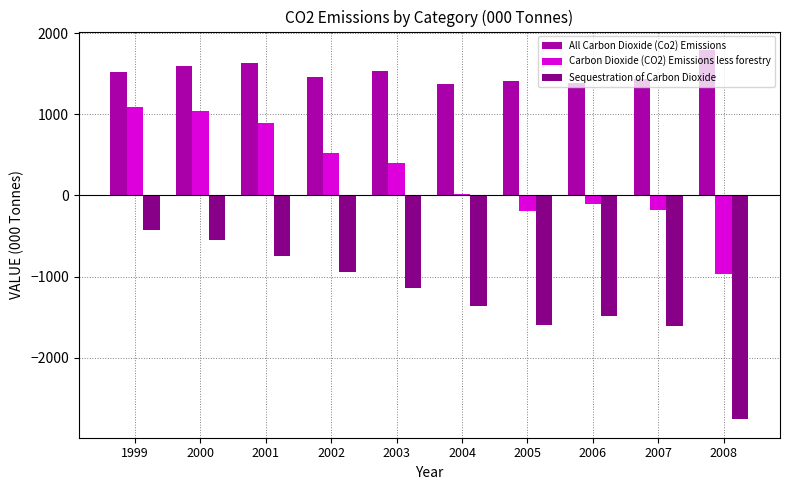

Rank the series at 1999 from highest to lowest value.

All Carbon Dioxide (Co2) Emissions, Carbon Dioxide (CO2) Emissions less forestry, Sequestration of Carbon Dioxide